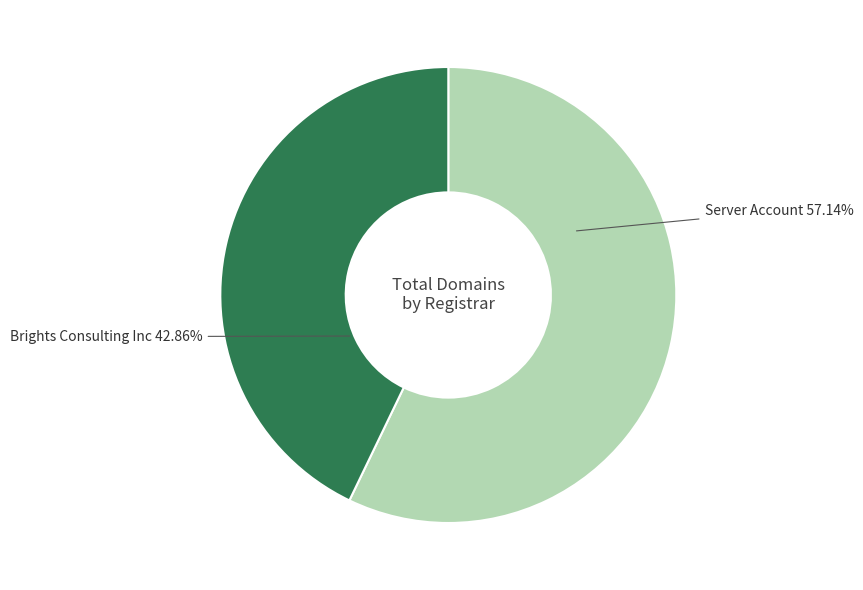

Count the number of slices in the pie.

2